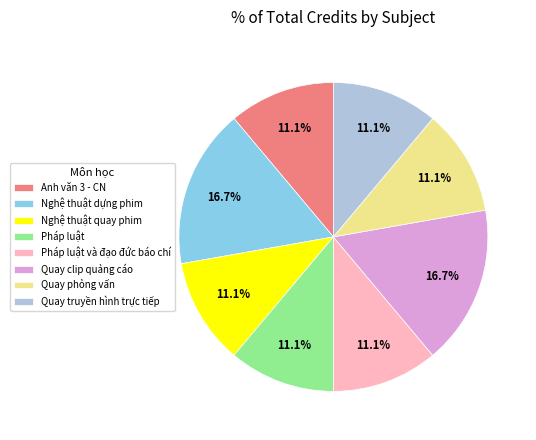

What portion of the pie excludes Pháp luật và đạo đức báo chí?

88.9%